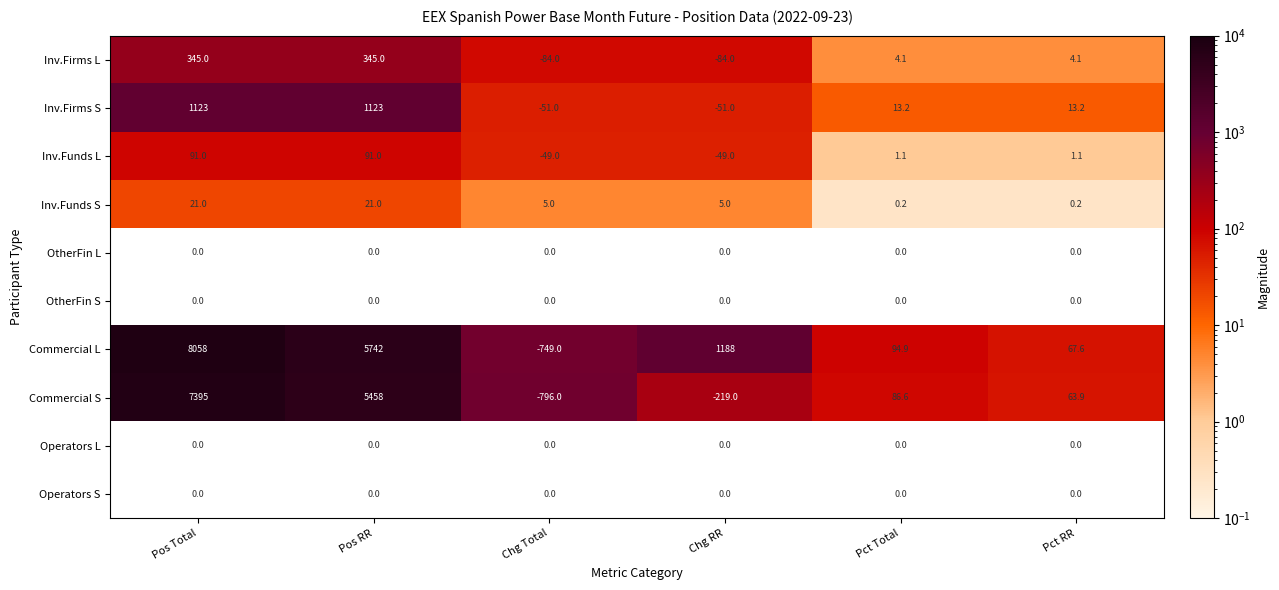

What is the difference between the second highest and second lowest values in the Inv.Funds L series?

140.0